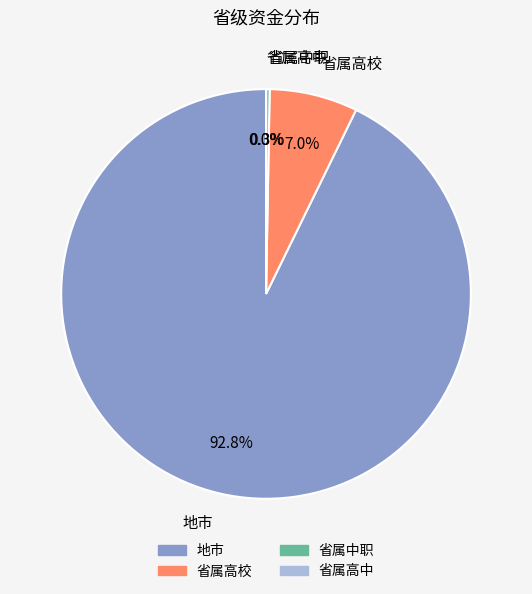

True or false: 省属中职 accounts for 0% of the total.

True